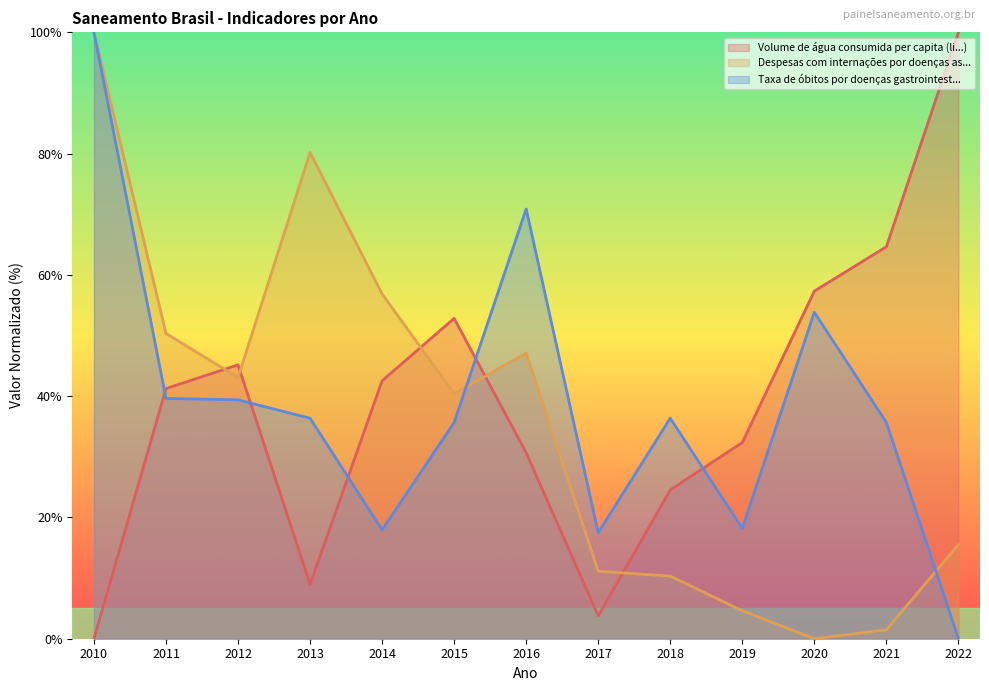

How many interior local valleys does the Taxa de óbitos por doenças gastrointest... series have?

3